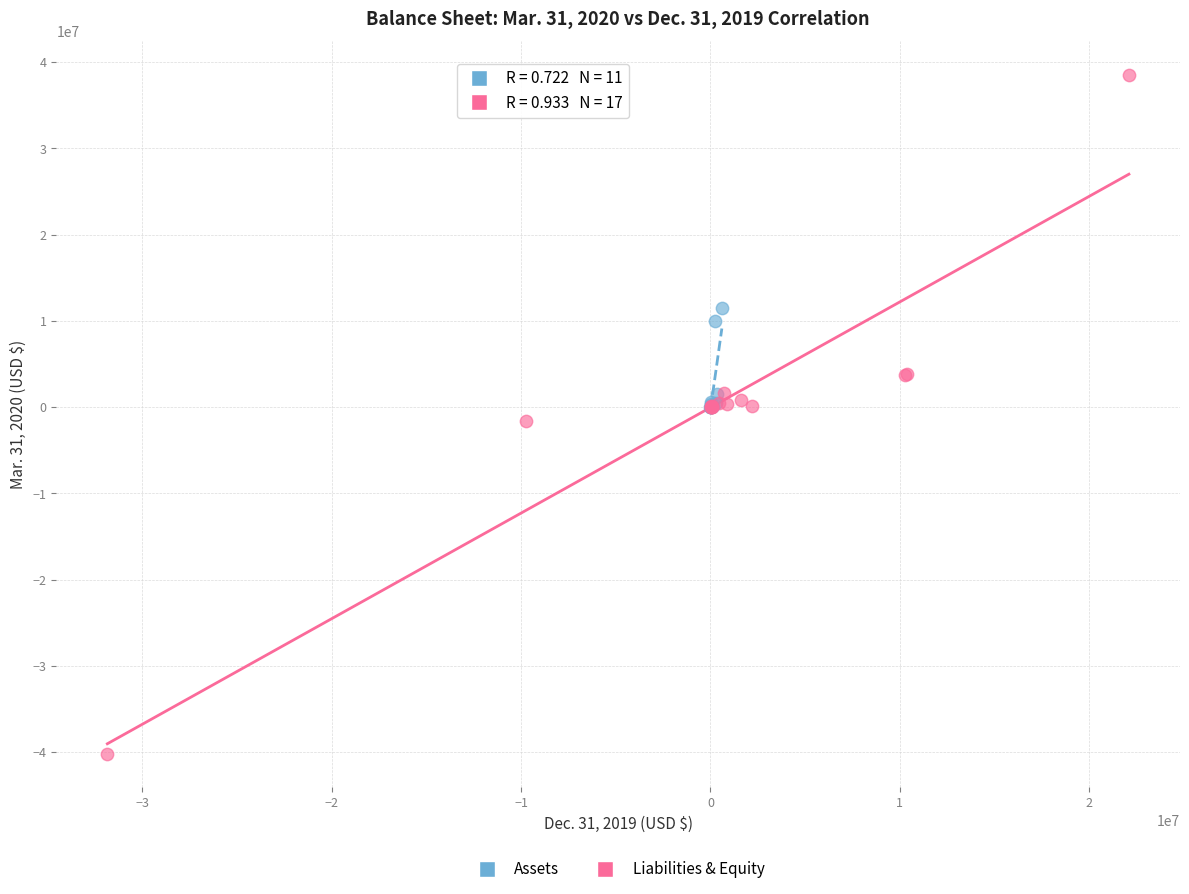

Which series reaches the maximum Y coordinate?

Liabilities & Equity